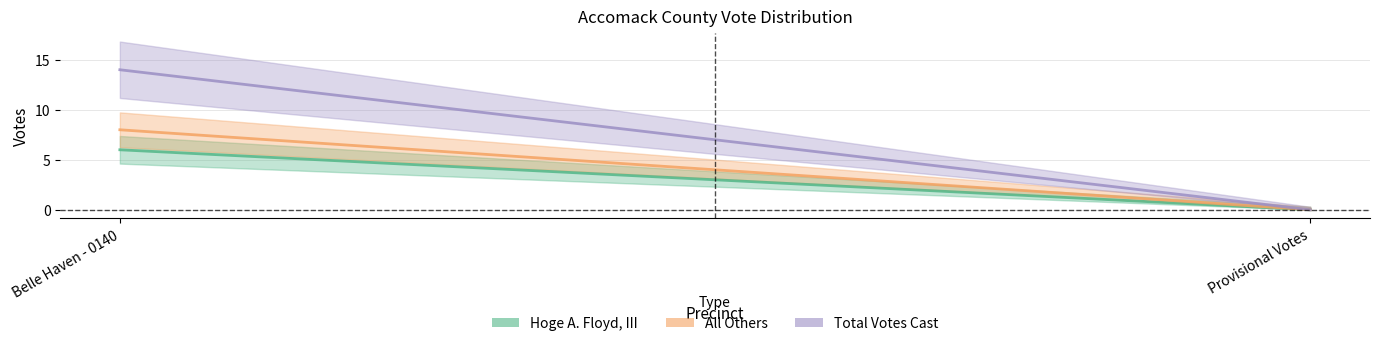

Reading right to left, extract all data points from this chart.

Hoge A. Floyd, III: Provisional Votes=0	Belle Haven - 0140=6
All Others: Provisional Votes=0	Belle Haven - 0140=8
Total Votes Cast: Provisional Votes=0	Belle Haven - 0140=14